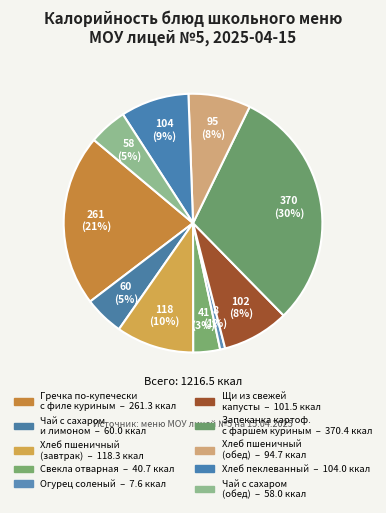

How many segments does this pie chart have?

10